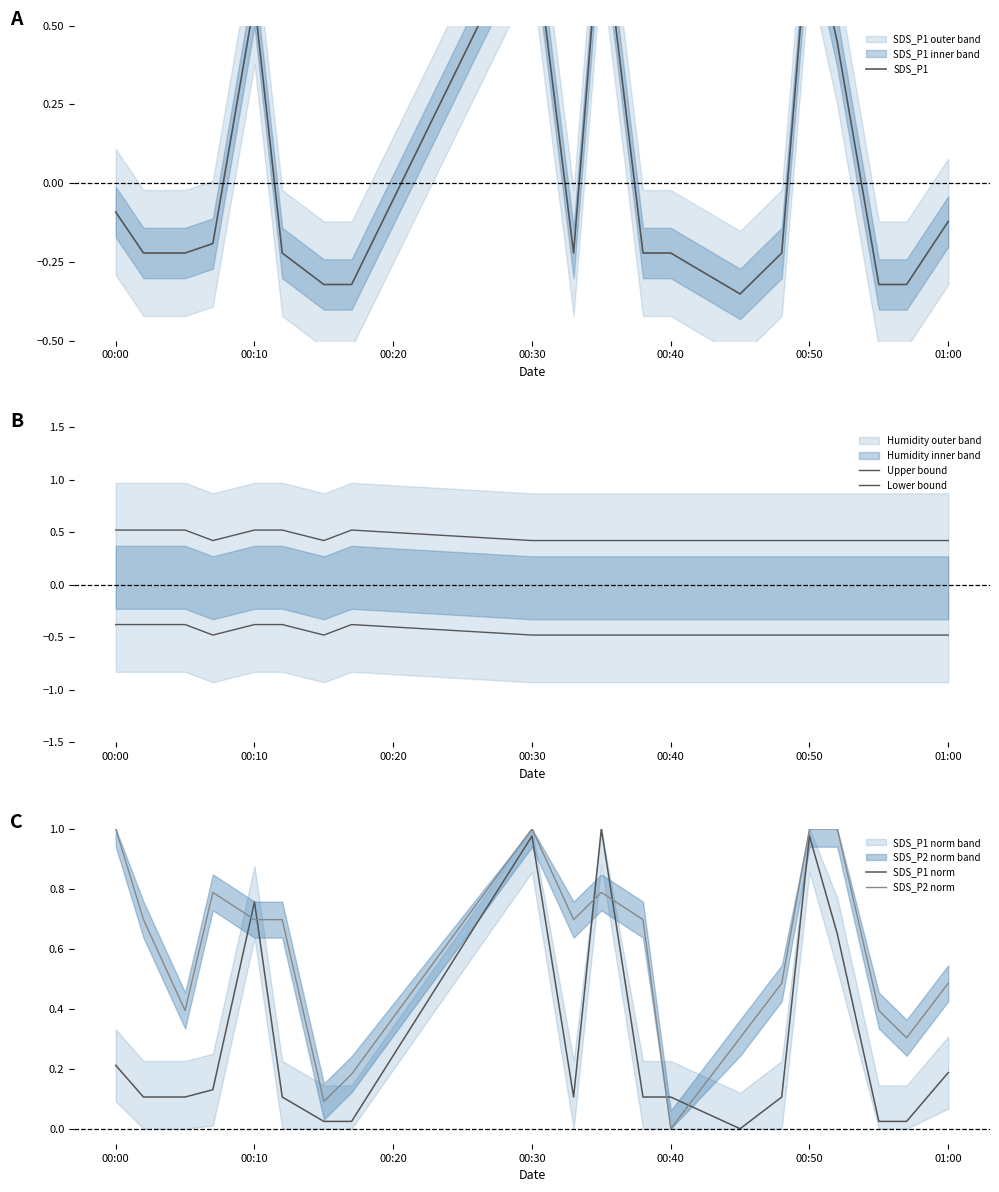

The SDS_P2 norm series shows 0.2 at 01:00. True or false?

False